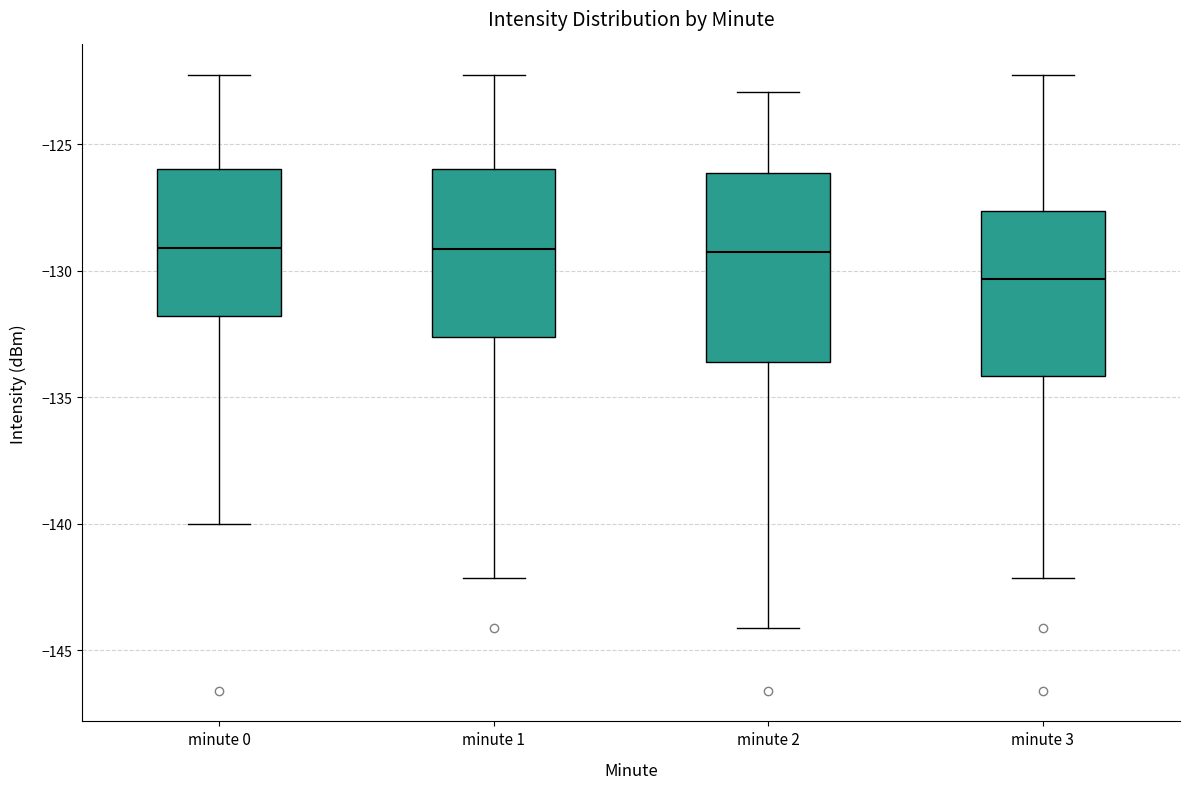

Reading left to right, transcribe this box plot: for each box, give where its median line is, the range the box spans, and where its two whiskers end, as read against the y-axis. The values are not printed on the chart, so give them approximately, as read against the axis.

minute 0: median -129.0, box -132.0 to -126.0, whiskers -140.0 to -122.5
minute 1: median -129.0, box -132.5 to -126.0, whiskers -142.0 to -122.5
minute 2: median -129.5, box -133.5 to -126.0, whiskers -144.0 to -123.0
minute 3: median -130.5, box -134.0 to -127.5, whiskers -142.0 to -122.5